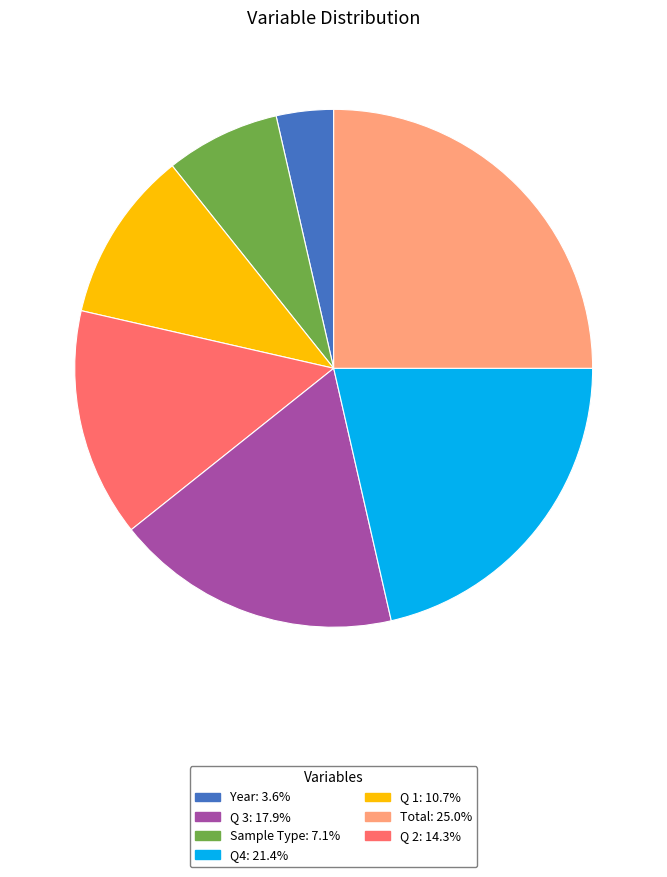

Does any single category account for the majority?

No